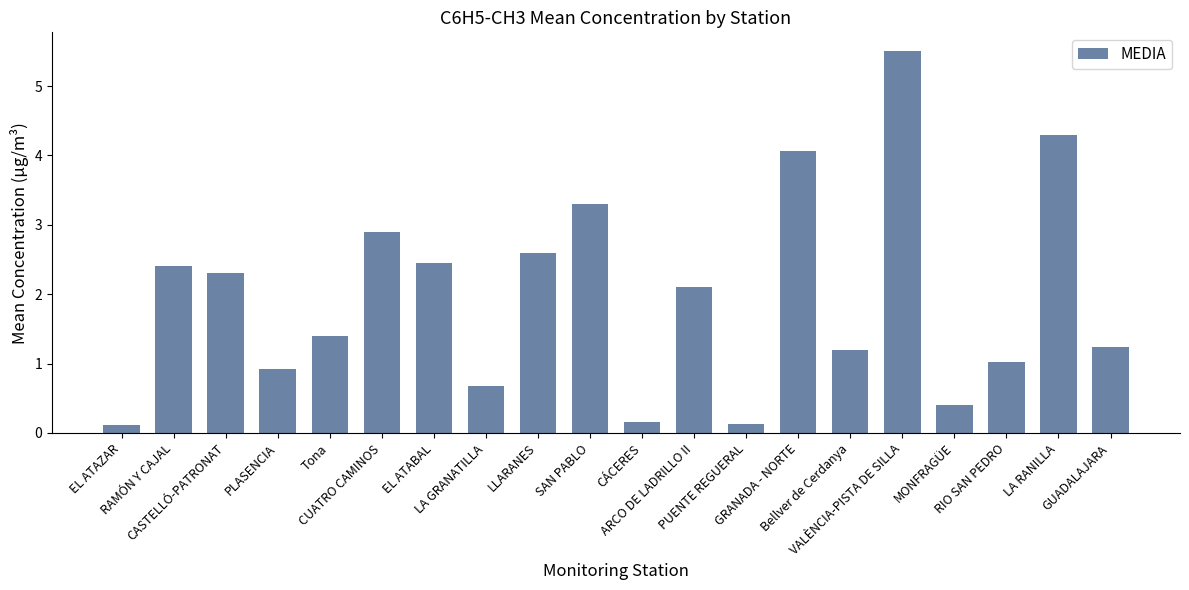

Reading left to right, extract all data points from this chart.

EL ATAZAR=0.1	RAMÓN Y CAJAL=2.4	CASTELLÓ-PATRONAT=2.3	PLASENCIA=0.9	Tona=1.4	CUATRO CAMINOS=2.9	EL ATABAL=2.4	LA GRANATILLA=0.7	LLARANES=2.6	SAN PABLO=3.3	CÁCERES=0.2	ARCO DE LADRILLO II=2.1	PUENTE REGUERAL=0.1	GRANADA - NORTE=4.1	Bellver de Cerdanya=1.2	VALÈNCIA-PISTA DE SILLA=5.5	MONFRAGÜE=0.4	RIO SAN PEDRO=1.0	LA RANILLA=4.3	GUADALAJARA=1.2